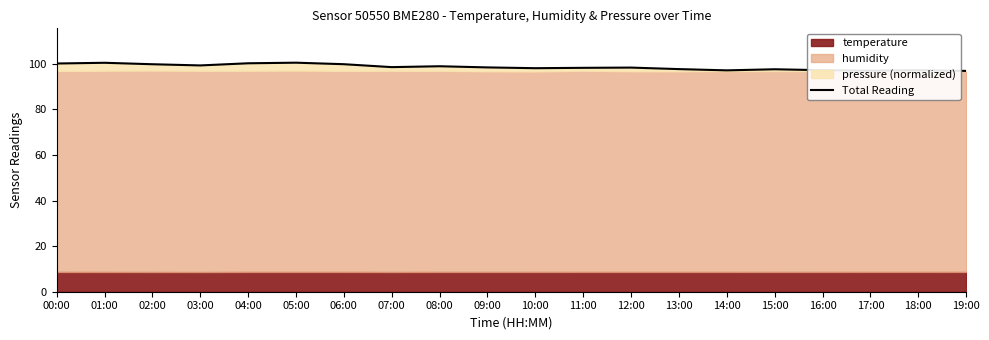

Is it true that the value at 07:00 is 98.5?

True